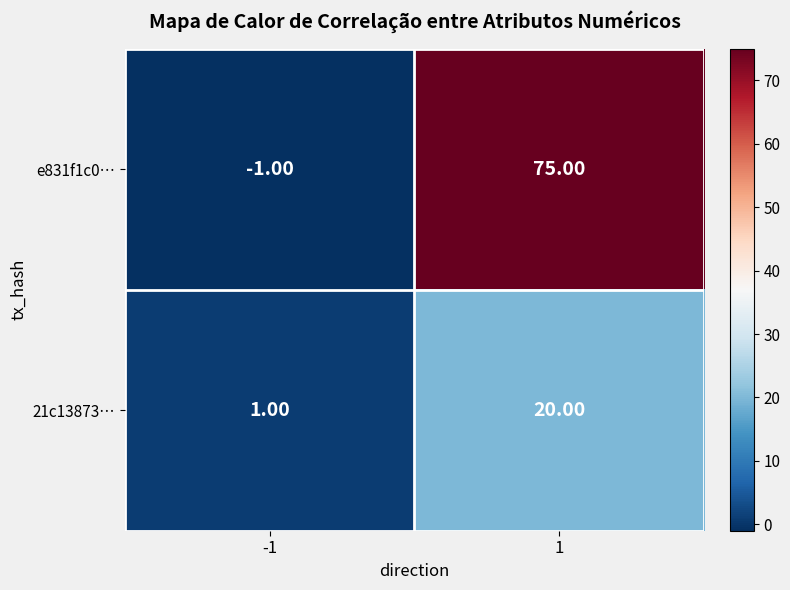

What is the sum of the 21c13873… values at -1 and 1?

21